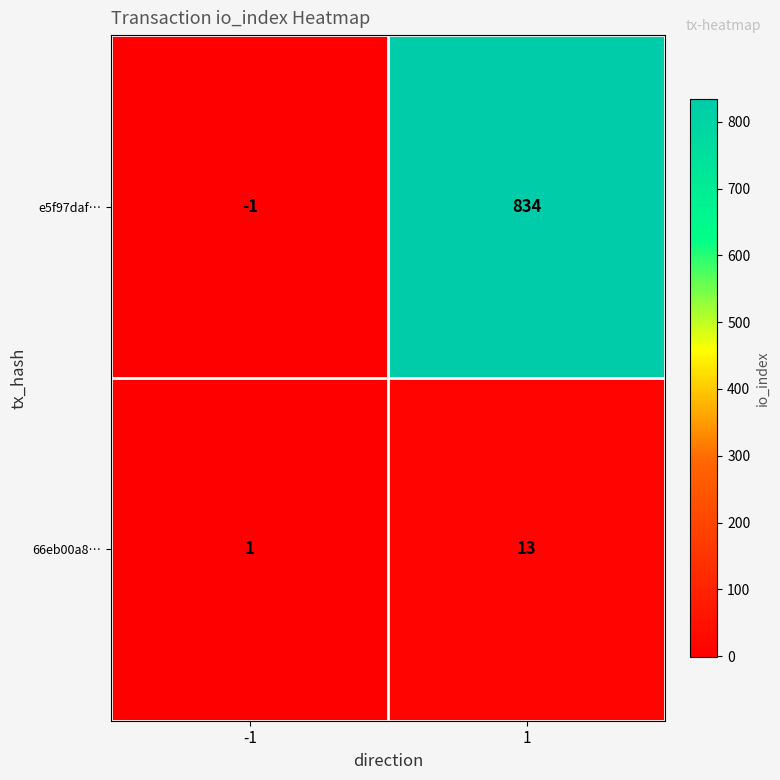

What is the maximum value shown in the chart?

834